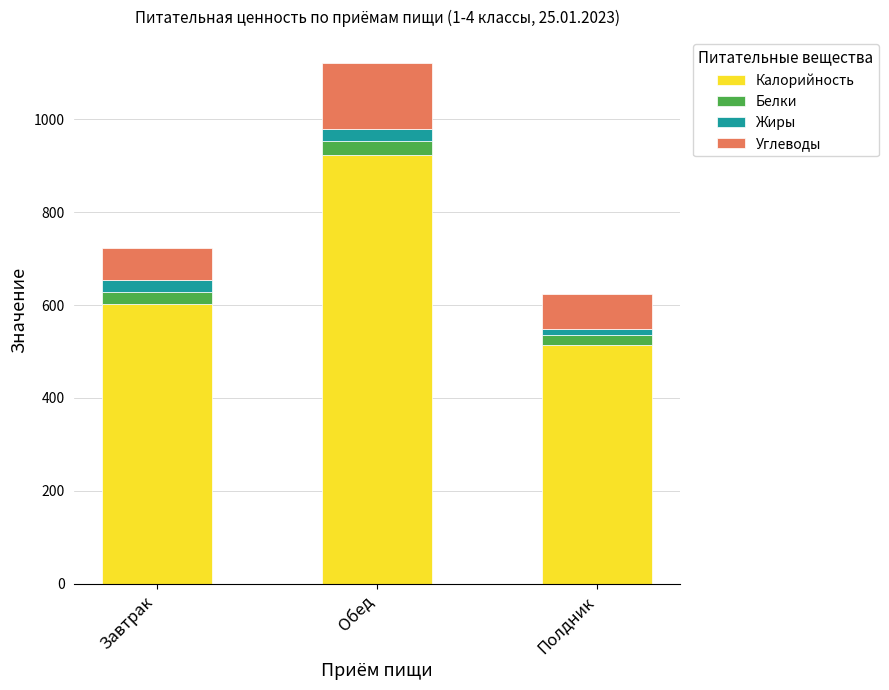

The Калорийность series shows 977.8 at Завтрак. True or false?

False